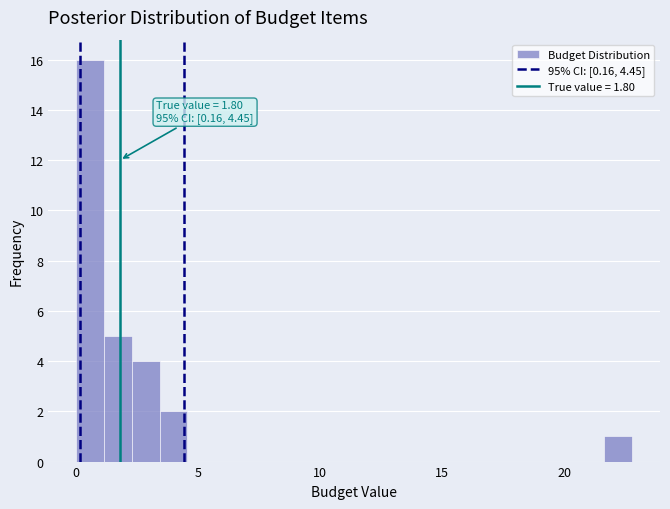

Read against the x-axis, roughly where is the centre of the tallest bar?

0.5